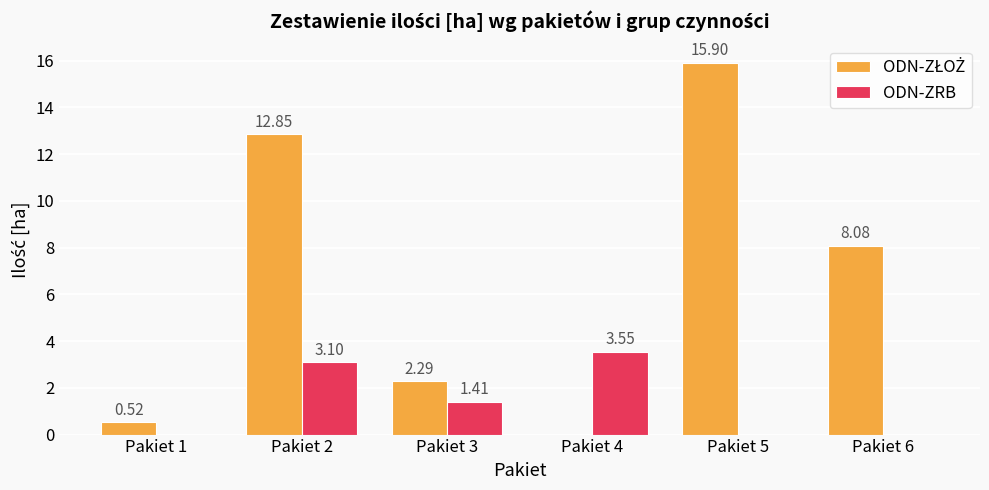

What is the sum of all ODN-ZRB values?

8.1